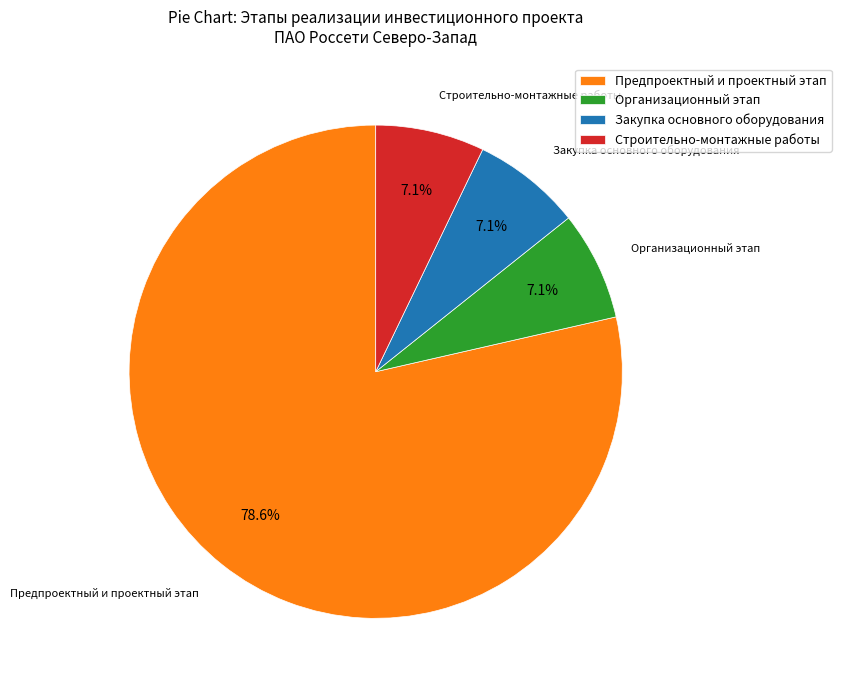

What is the majority slice?

Предпроектный и проектный этап